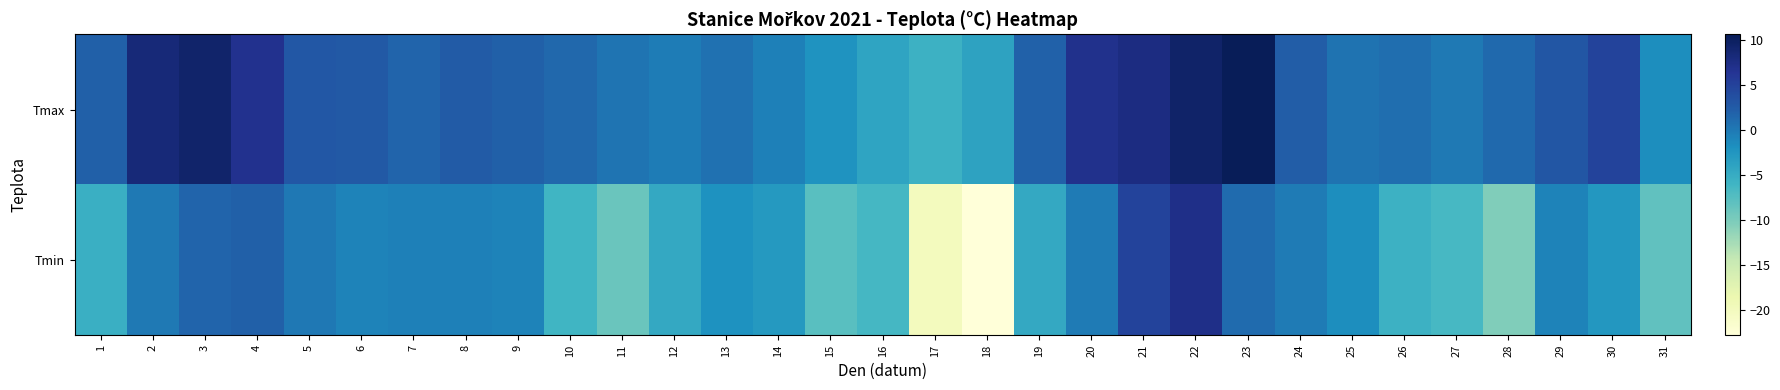

At which category does the chart reach its peak across all series?

23